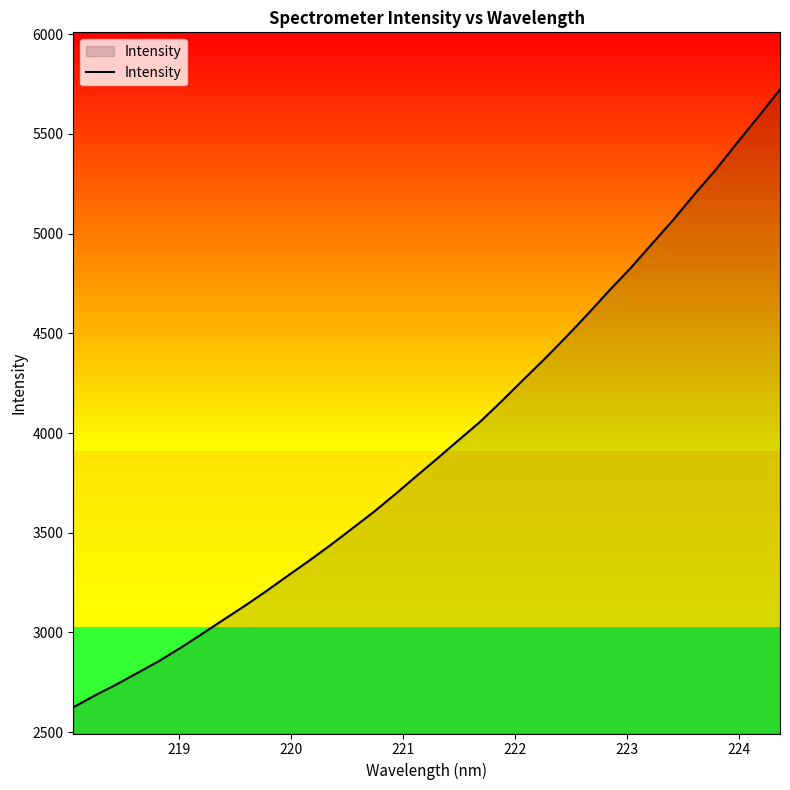

What is the highest value of the Intensity series?

5723.0